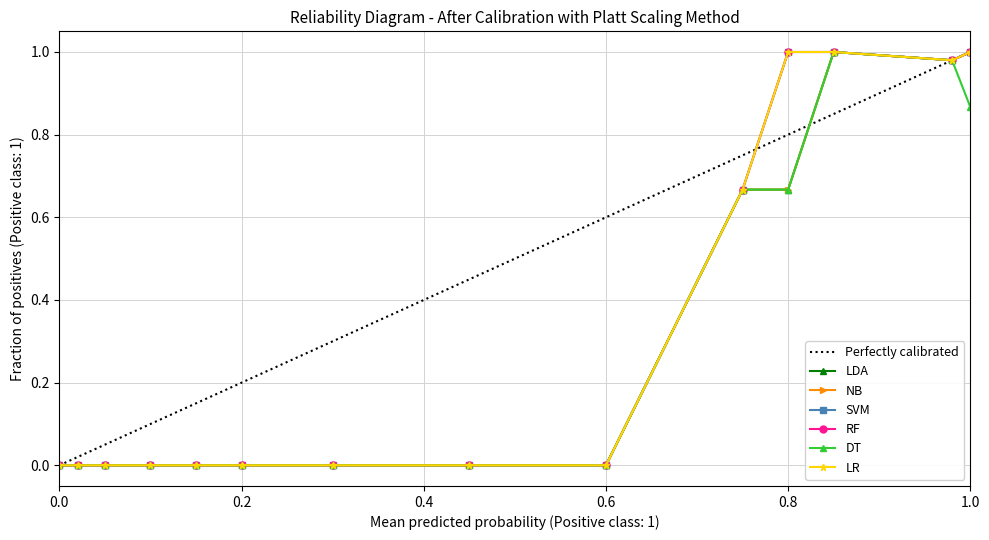

Does the chart display data point markers on the line(s)?

Yes